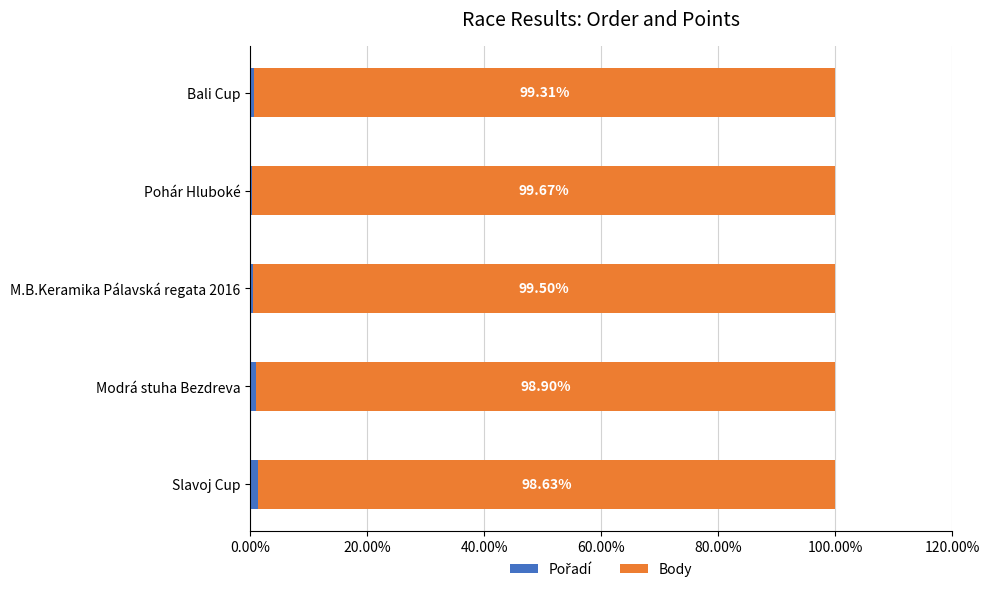

What is the total value across all series at Slavoj Cup?

100.0